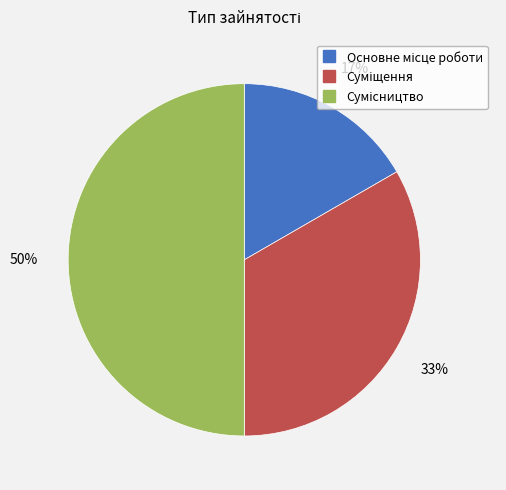

To the nearest percent, what is the difference between the largest and smallest slice percentages?

33%